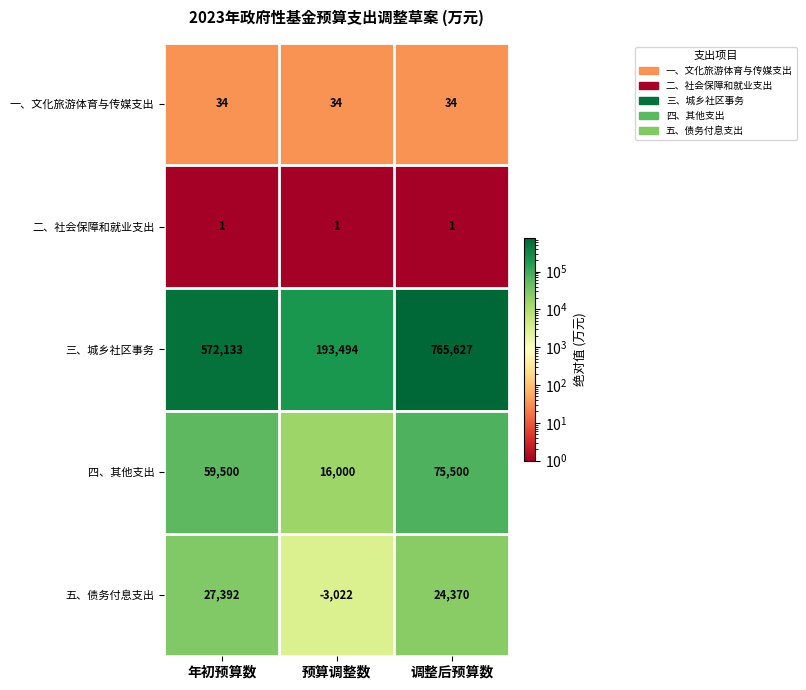

Count the 三、城乡社区事务 values in the range 193494 to 765627.

3